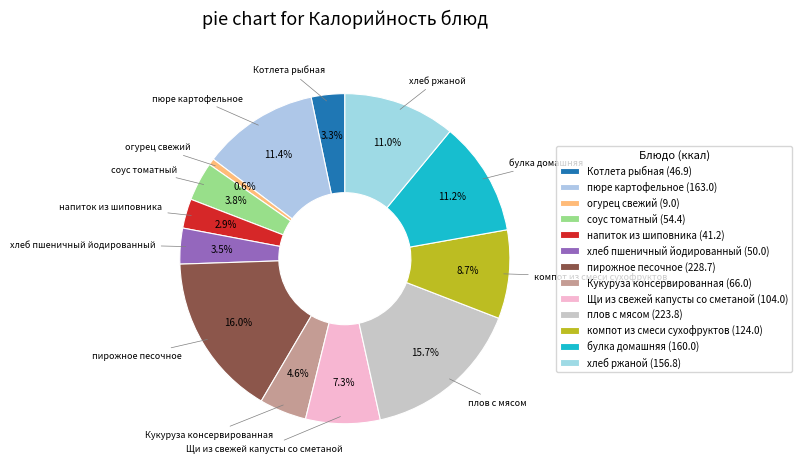

Is пирожное песочное the majority of the pie?

No